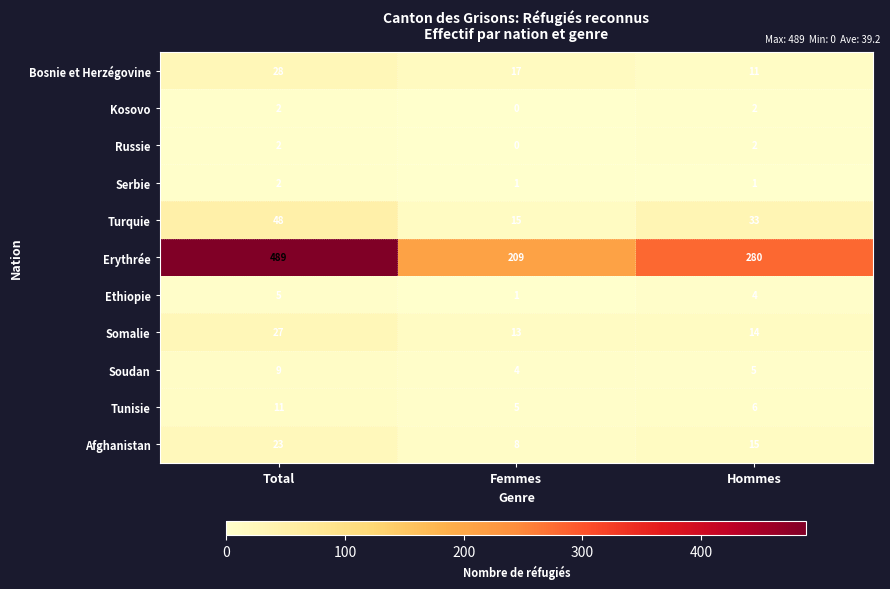

What is the difference between the Bosnie et Herzégovine values at Femmes and Hommes?

6